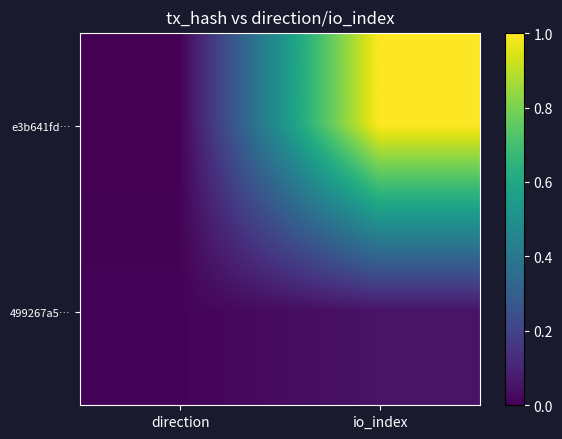

Reading left to right, list all the values displayed in this chart.

e3b641fd…: direction=0.0	io_index=1.0
499267a5…: direction=0.0	io_index=0.1